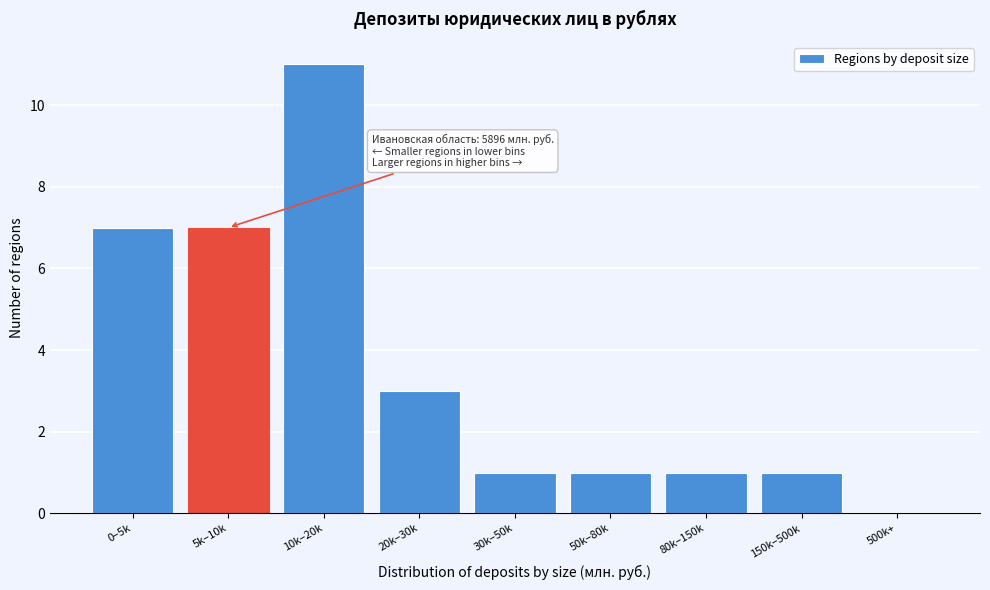

Reading left to right, list all the values displayed in this chart.

0–5k=7	5k–10k=7	10k–20k=11	20k–30k=3	30k–50k=1	50k–80k=1	80k–150k=1	150k–500k=1	500k+=0